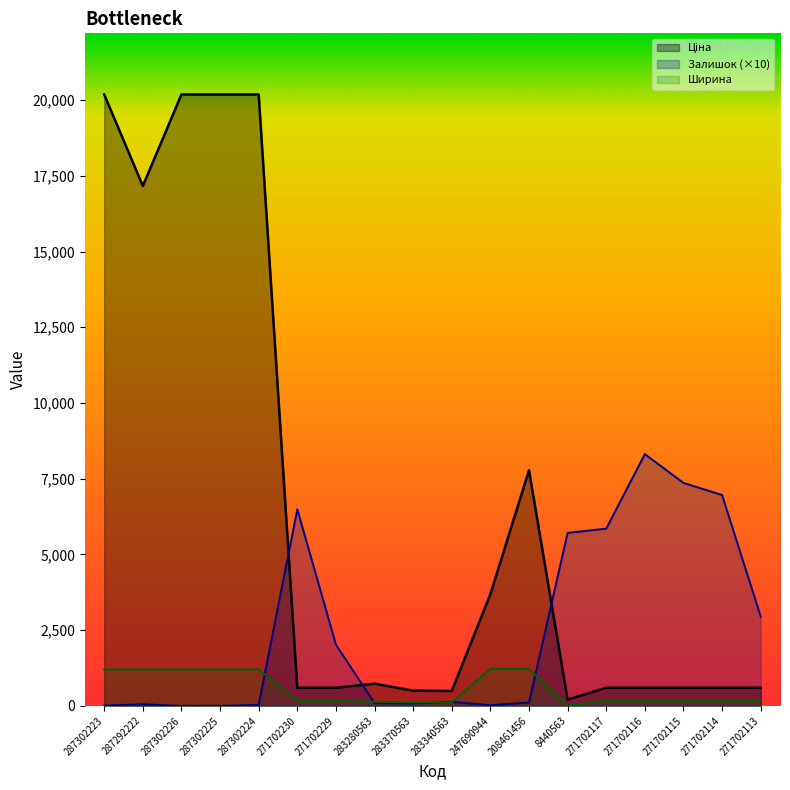

Rank the series by their maximum value, from highest to lowest.

Ціна, Залишок, Ширина